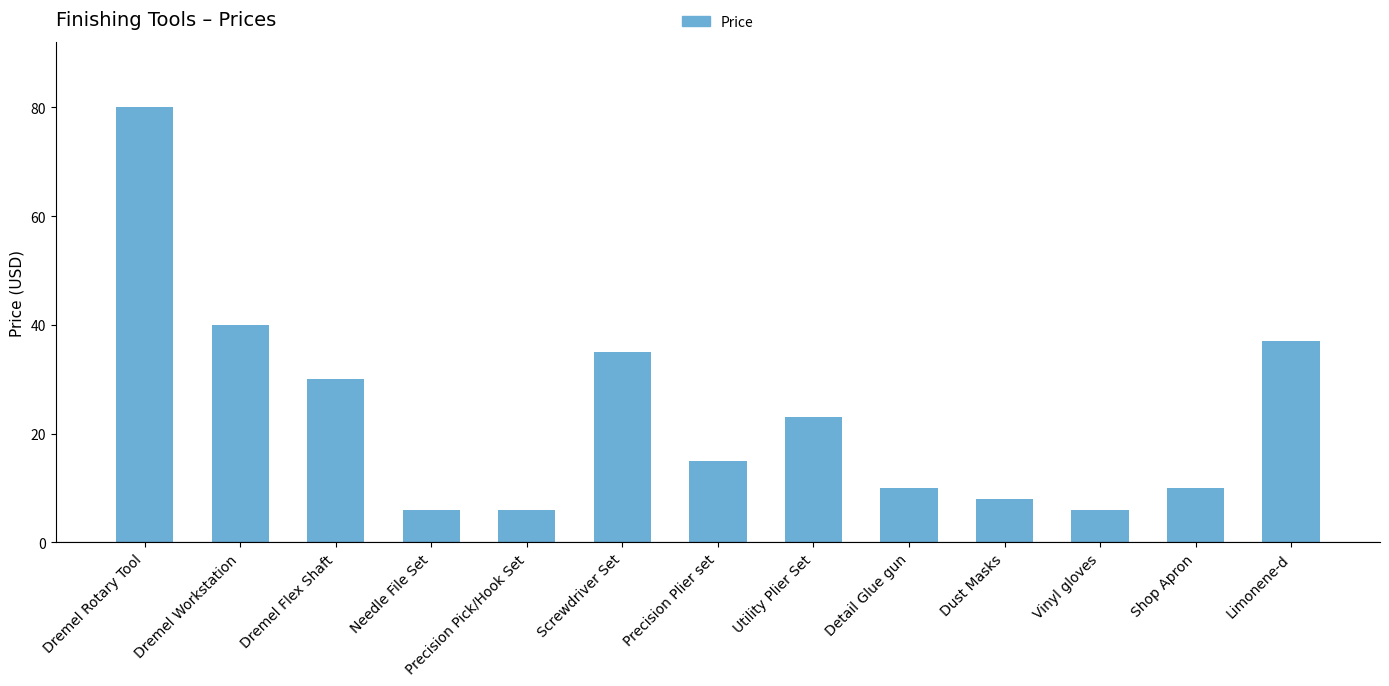

What is the minimum value shown in the chart?

6